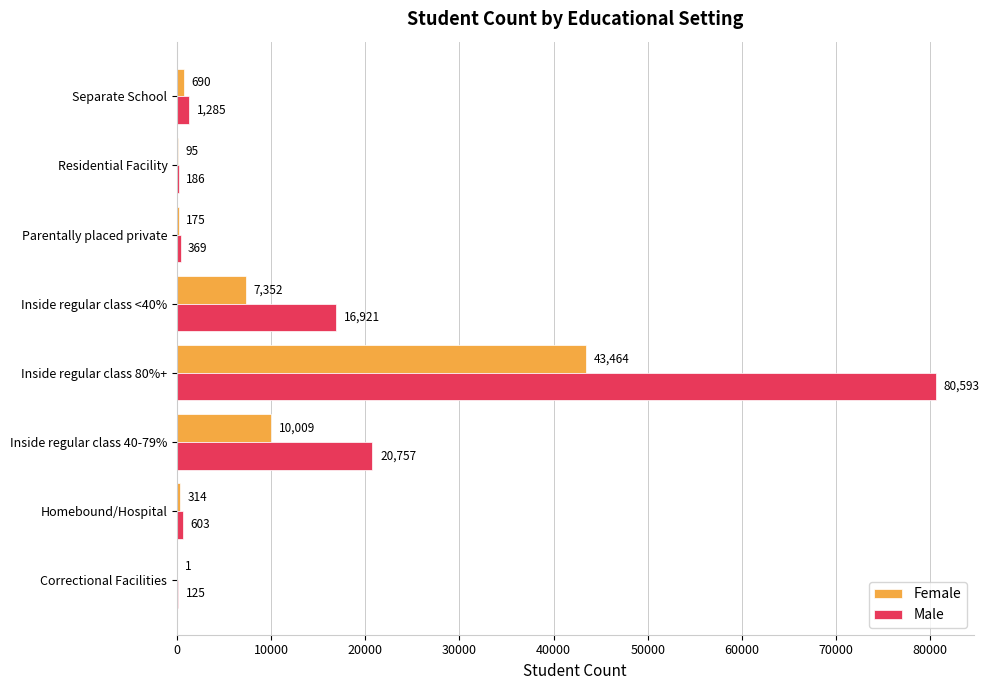

At which label is Male closest to 40359?

Inside regular class 40-79%